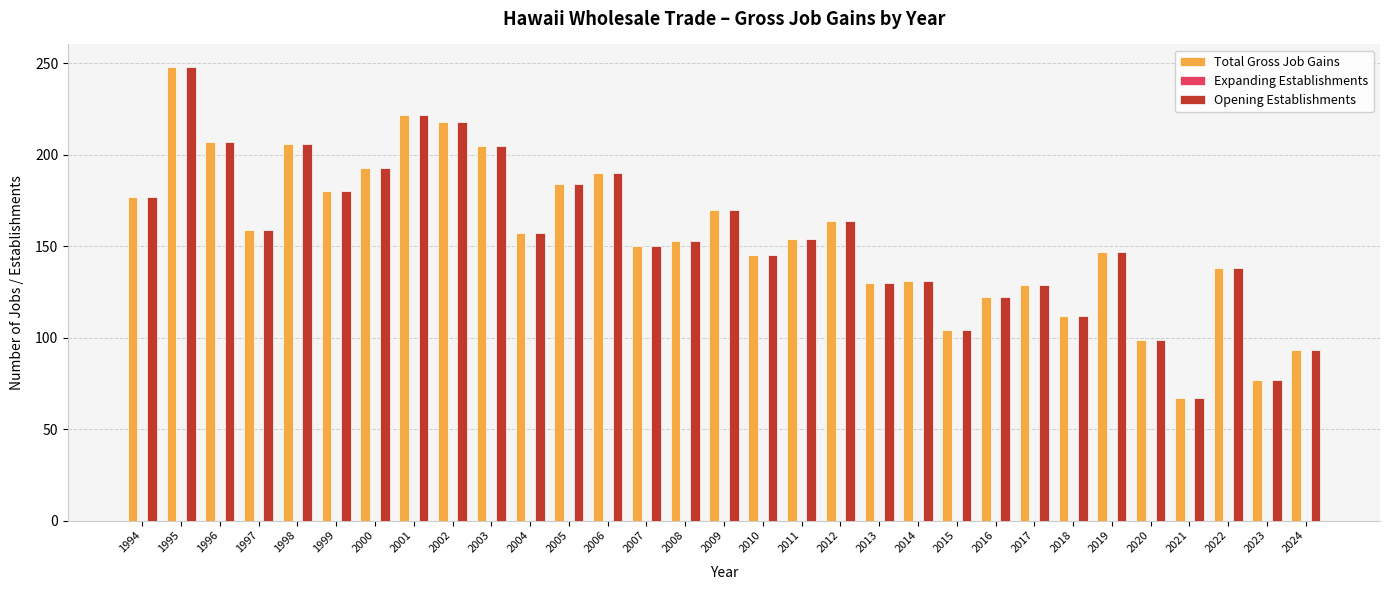

The value of Opening Establishments at 2008 is 75. True or false?

False